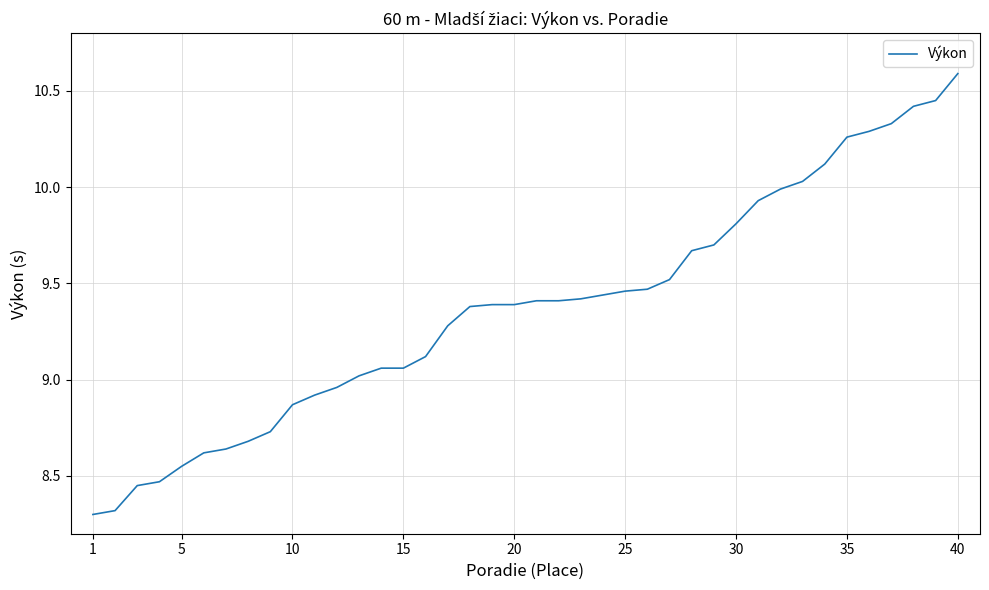

What is the greatest value displayed?

10.6